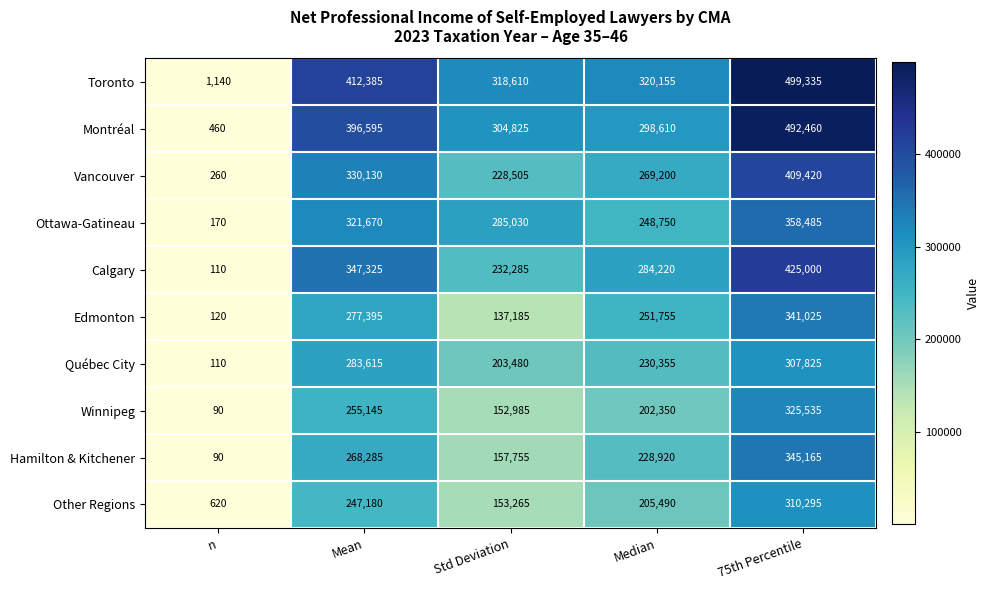

At which label does Montréal reach its minimum?

n